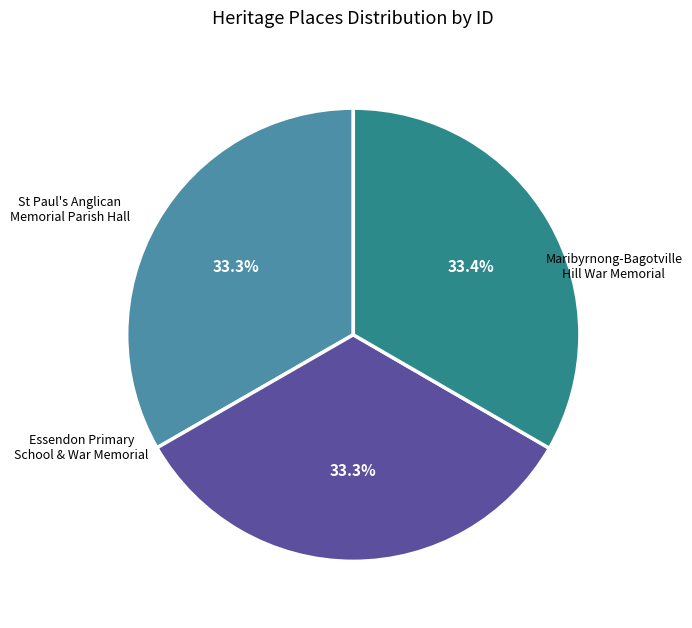

Is there a majority slice in this chart?

No